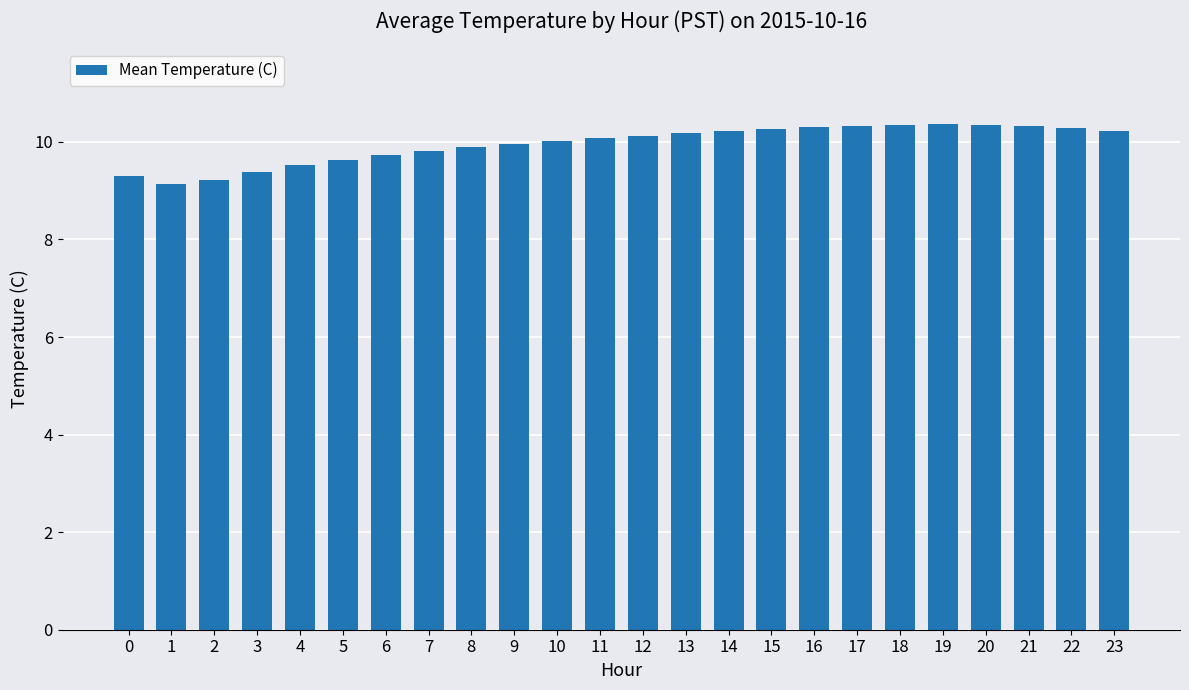

How many bars are there in total?

24